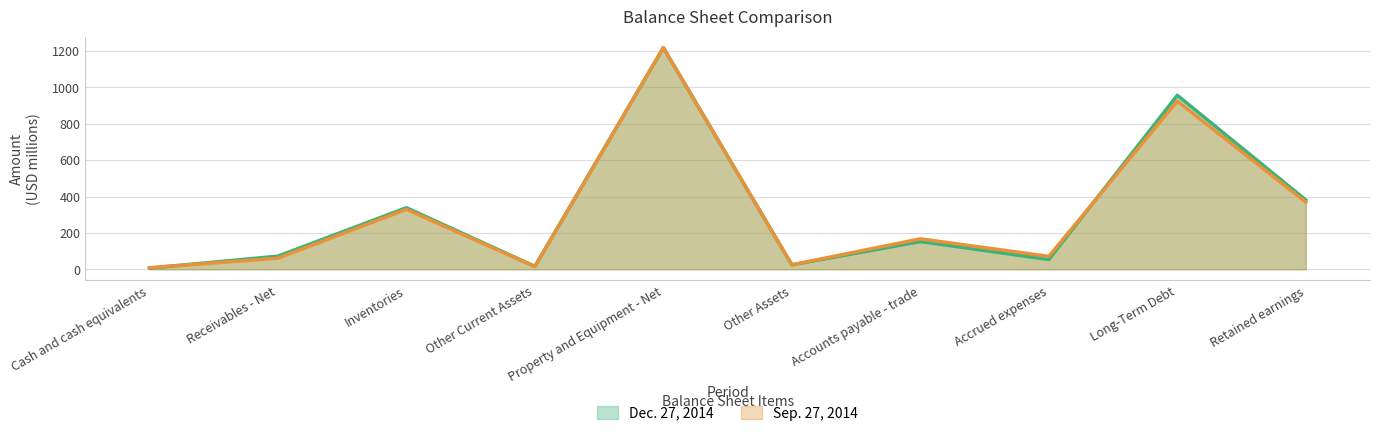

What position from the right is Other Assets?

5